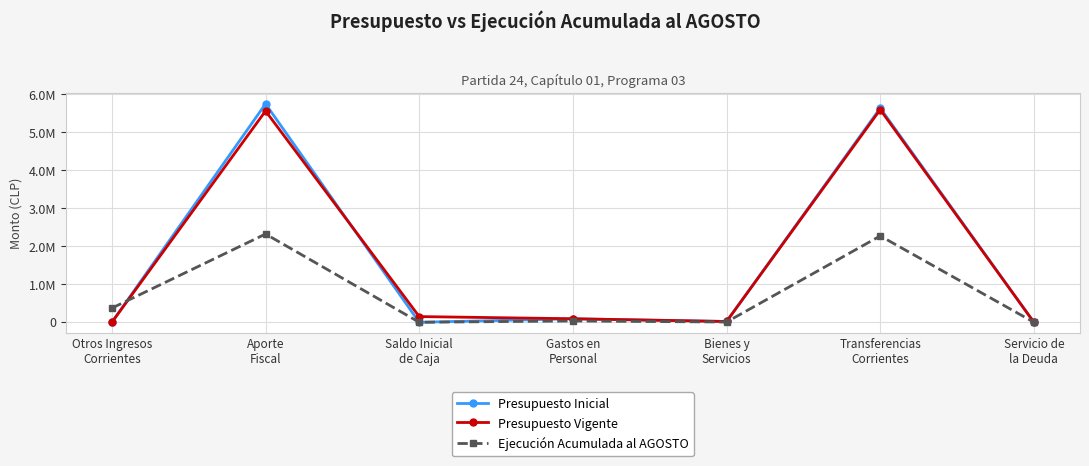

At Gastos en
Personal, list the series in order from largest to smallest.

Presupuesto Vigente, Presupuesto Inicial, Ejecución Acumulada al AGOSTO